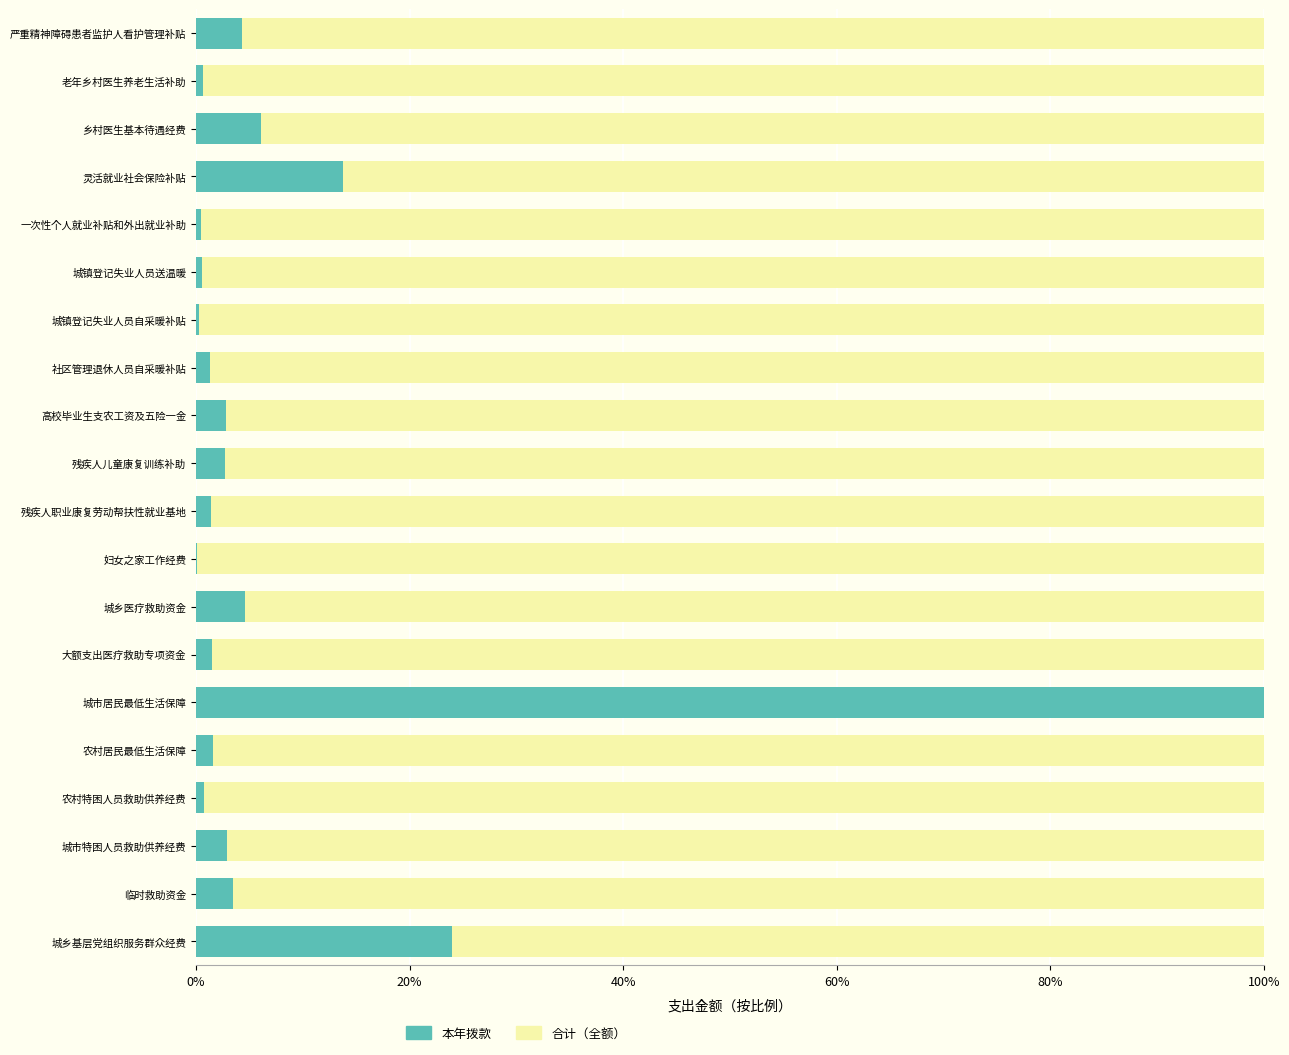

Which category has the lowest value across all series?

妇女之家工作经费